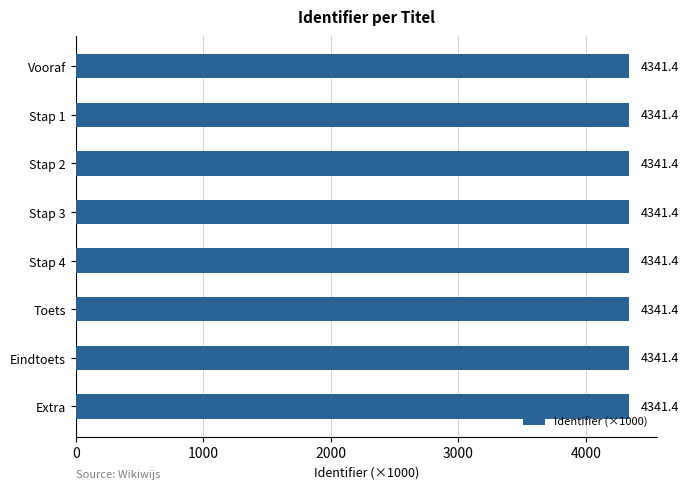

What is the sum of the values at Stap 3 and Stap 1?

8682.8